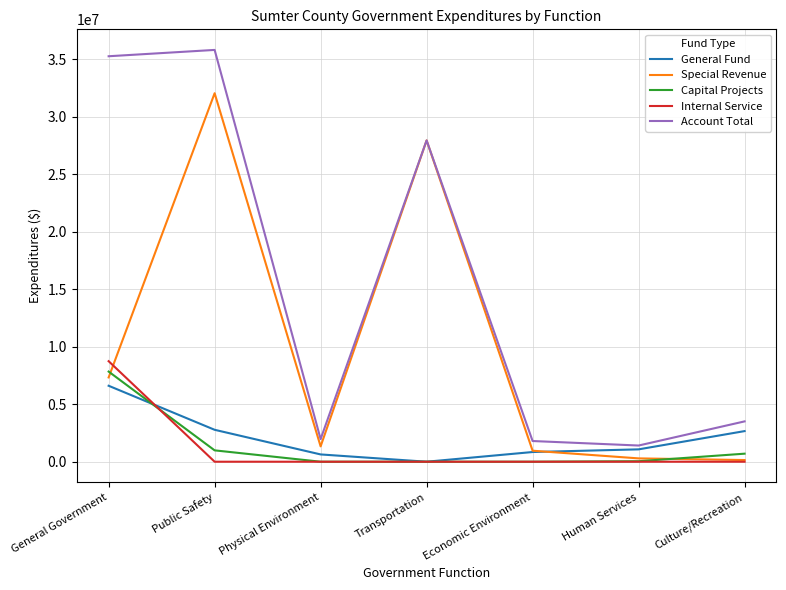

True or false: Account Total and Internal Service intersect in this chart.

False